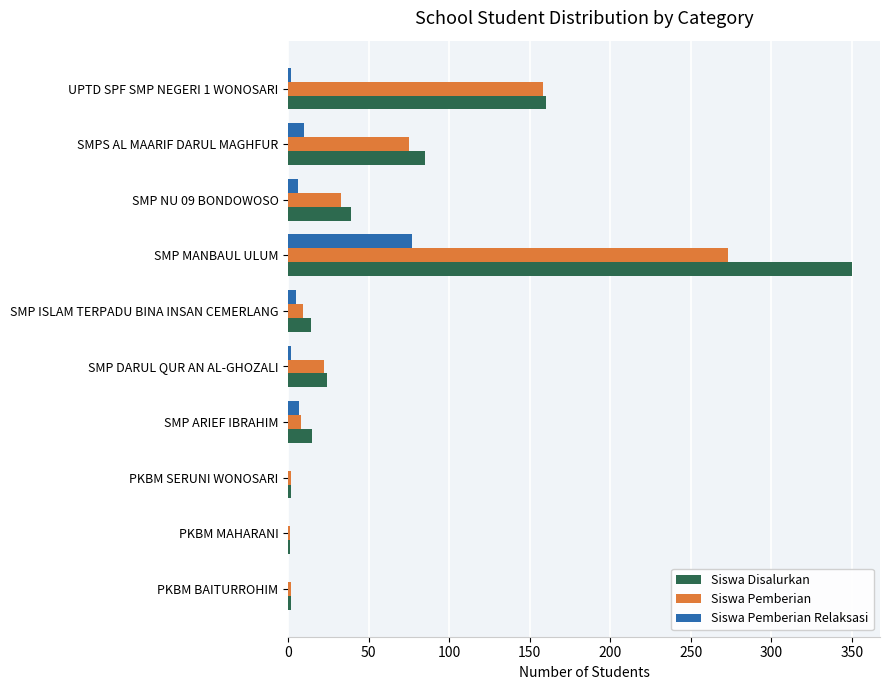

Is it true that Siswa Pemberian equals 106 at SMPS AL MAARIF DARUL MAGHFUR?

False